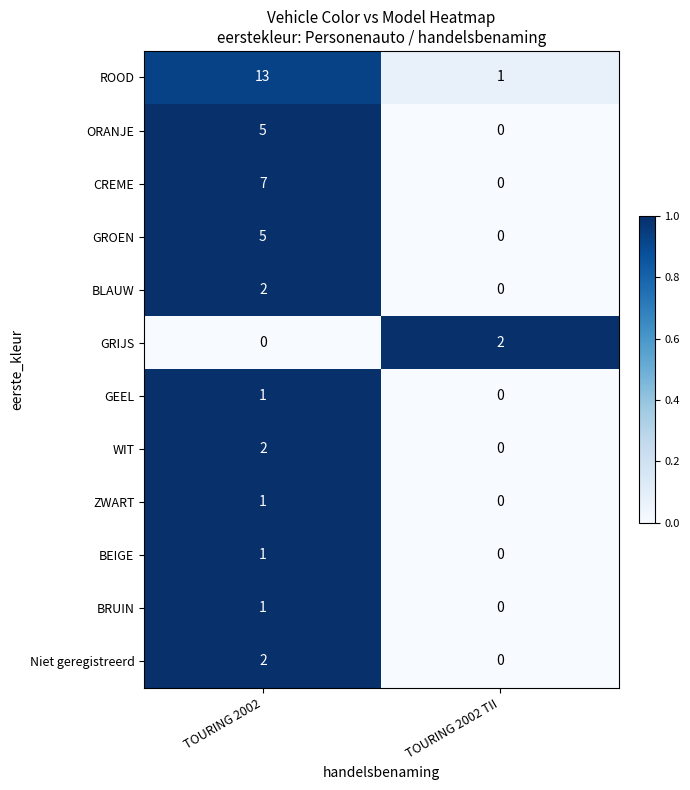

True or false: GROEN has a value of 5 at TOURING 2002.

True